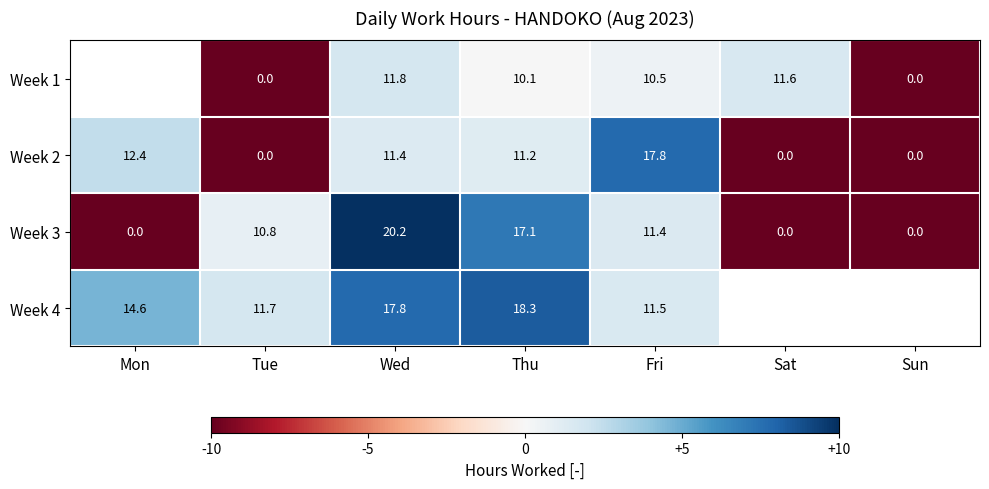

What is the minimum value shown in the chart?

-10.0